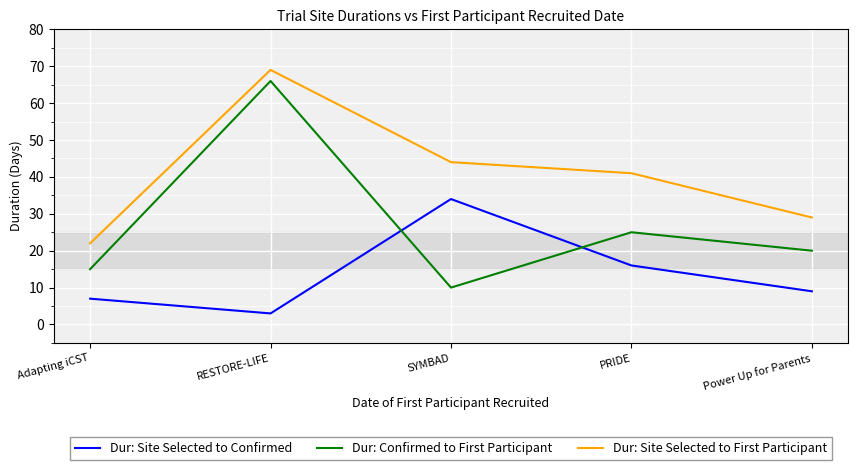

How many values in the Dur: Site Selected to Confirmed series are below 9?

2